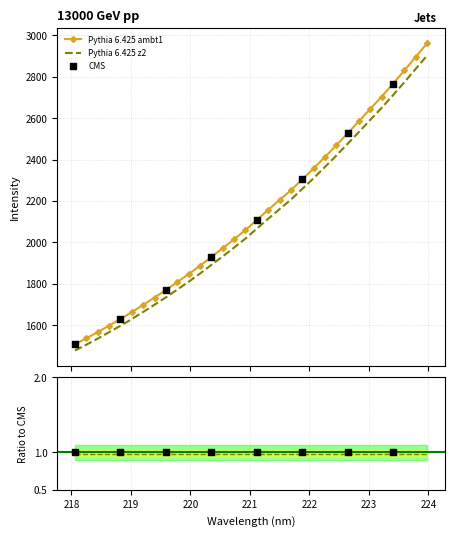

Approximately how many times larger is the value at 223.2172 compared to 219.0156?

1.6